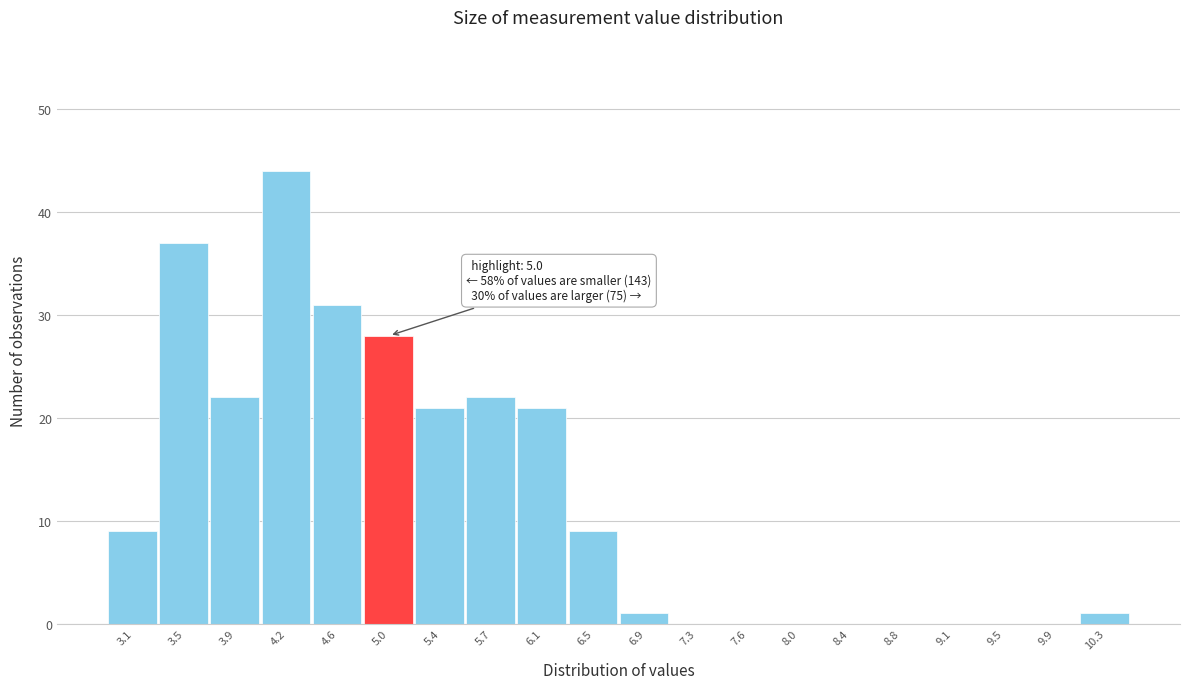

Reading left to right, transcribe all the data shown in this chart.

3.1=9	3.5=37	3.9=22	4.2=44	4.6=31	5.0=28	5.4=21	5.7=22	6.1=21	6.5=9	6.9=1	7.3=0	7.6=0	8.0=0	8.4=0	8.8=0	9.1=0	9.5=0	9.9=0	10.3=1